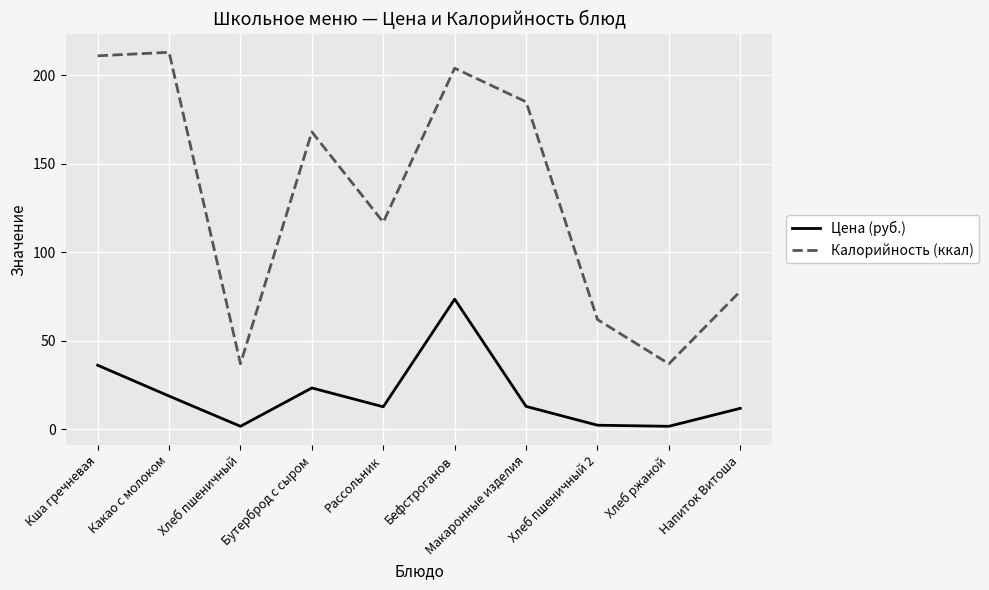

Which series has the largest range (max minus min)?

Калорийность (ккал)